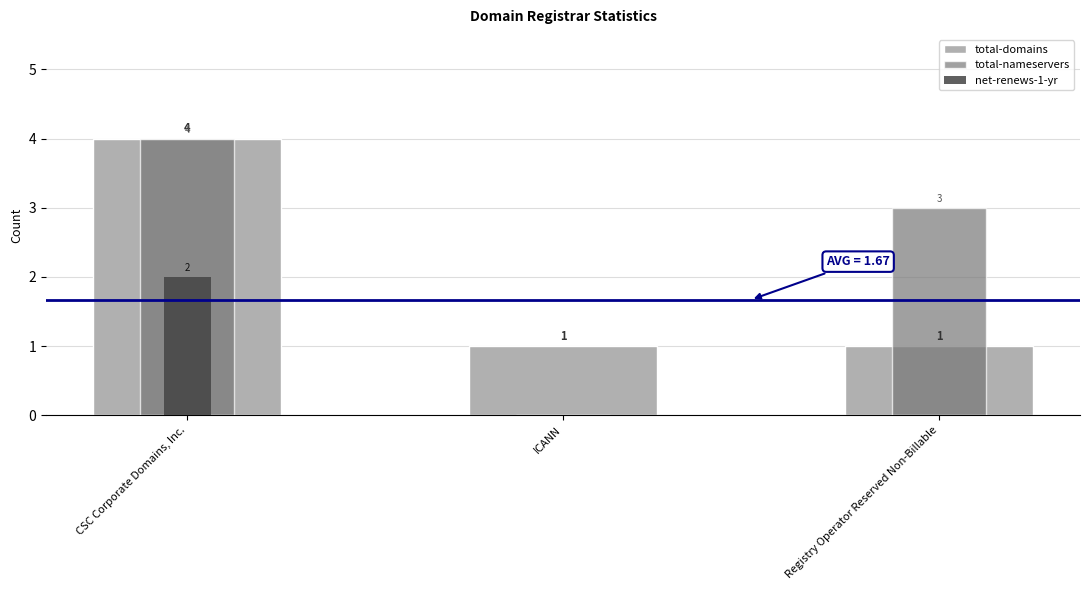

Reading left to right, what are all the values shown in this chart?

total-domains: CSC Corporate Domains, Inc.=4	ICANN=1	Registry Operator Reserved Non-Billable=1
total-nameservers: CSC Corporate Domains, Inc.=4	ICANN=0	Registry Operator Reserved Non-Billable=3
net-renews-1-yr: CSC Corporate Domains, Inc.=2	ICANN=0	Registry Operator Reserved Non-Billable=0